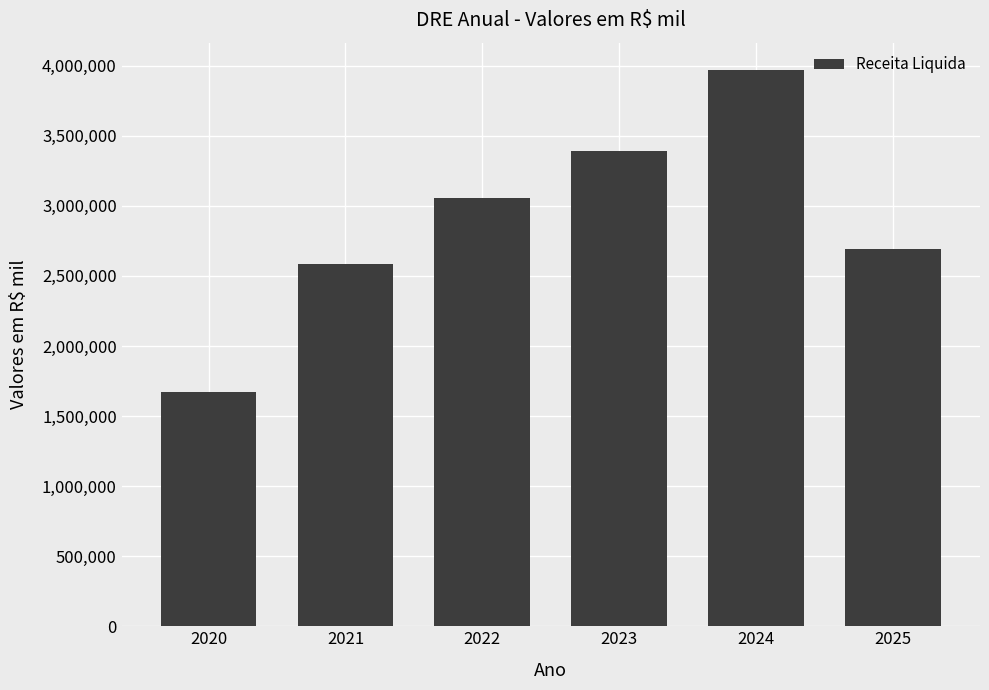

Reading right to left, extract all data points from this chart.

2691858.5	3965775.7	3388657.1	3058170.7	2582165.7	1670789.1